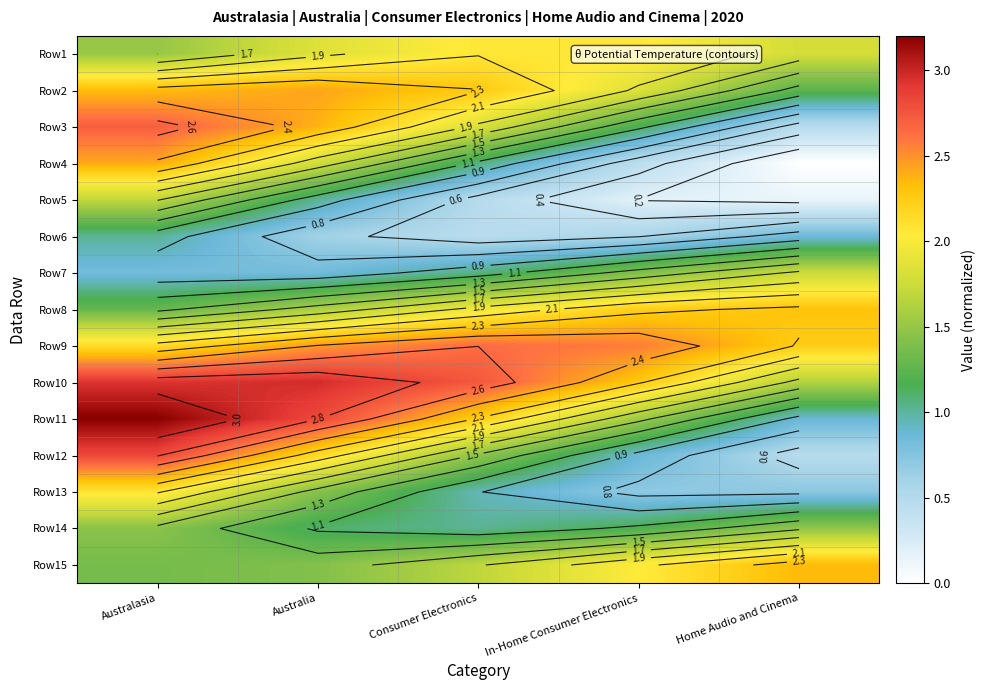

At which category does the chart reach its minimum across all series?

Home Audio and Cinema